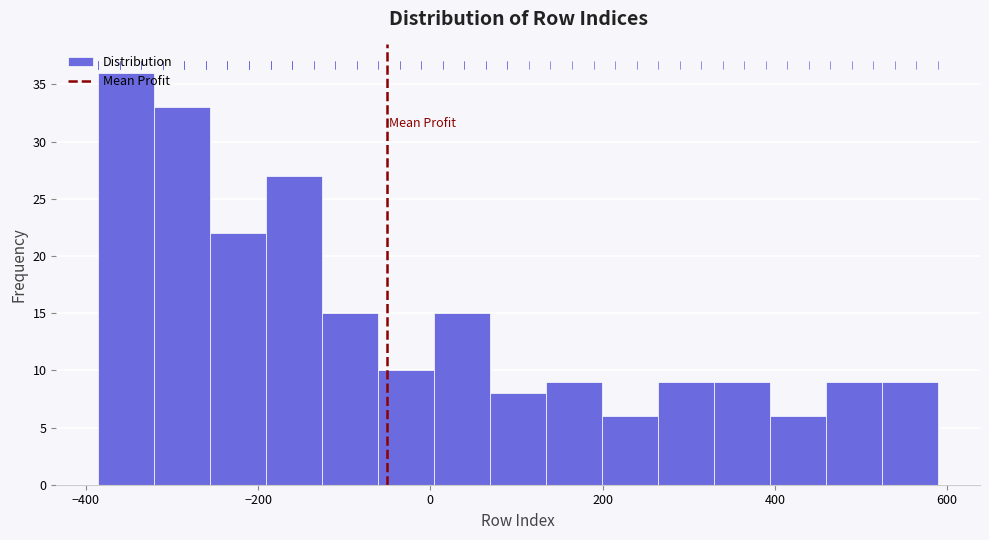

Read against the x-axis, roughly where is the centre of the tallest bar?

-360